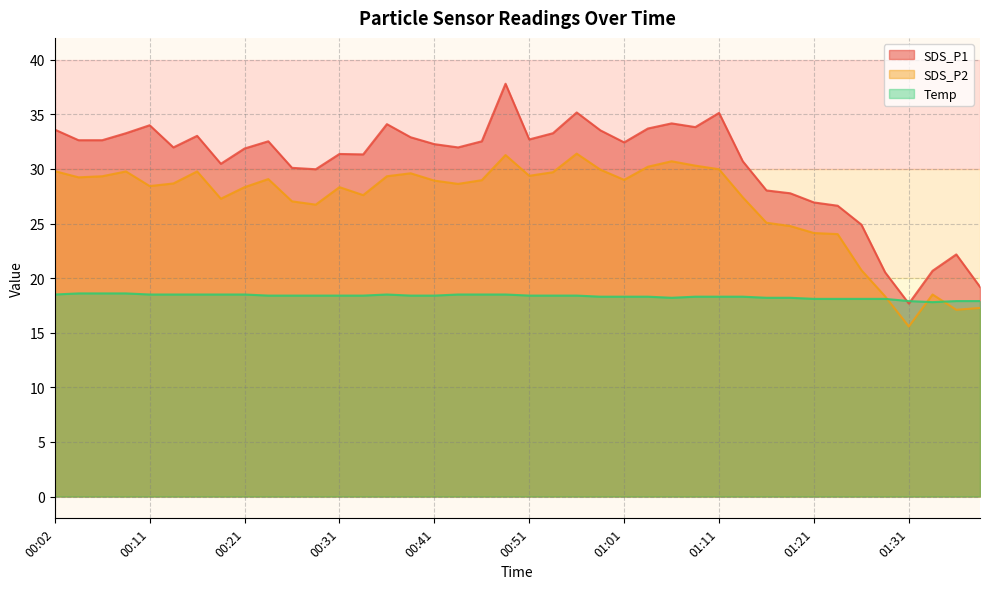

Which series has the largest total across all categories?

SDS_P1